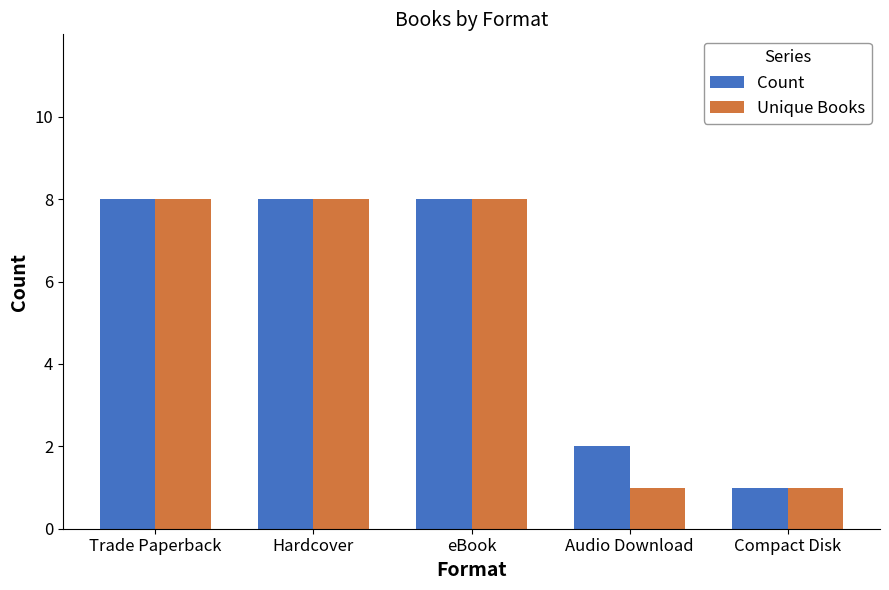

What is the average value of the Unique Books series?

5